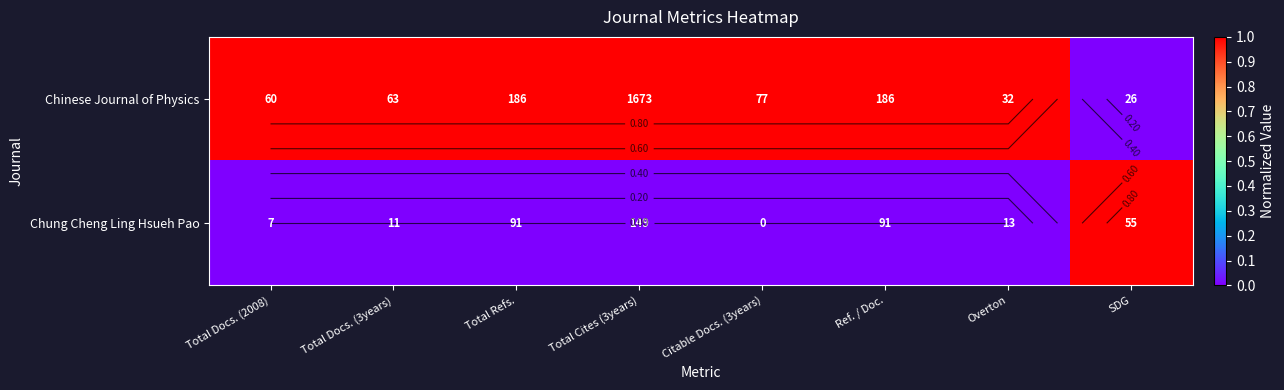

Is it true that Chung Cheng Ling Hsueh Pao equals -1 at Total Docs. (2008)?

False